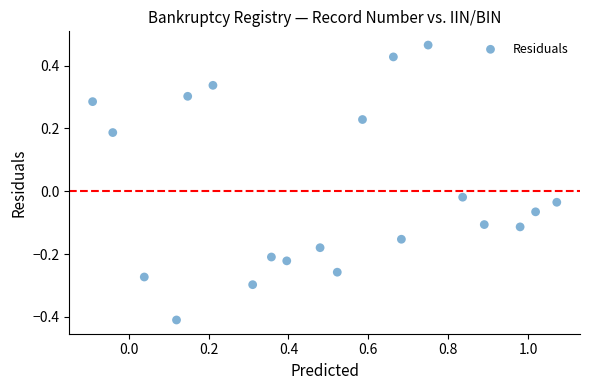

What is the range of X values (max minus min)?

1.2